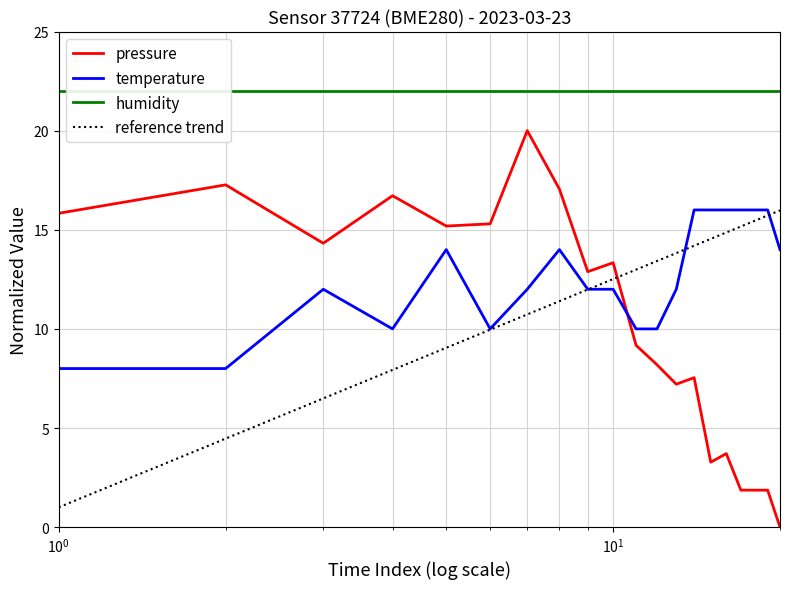

Which category has the highest value in the pressure series?

00:07